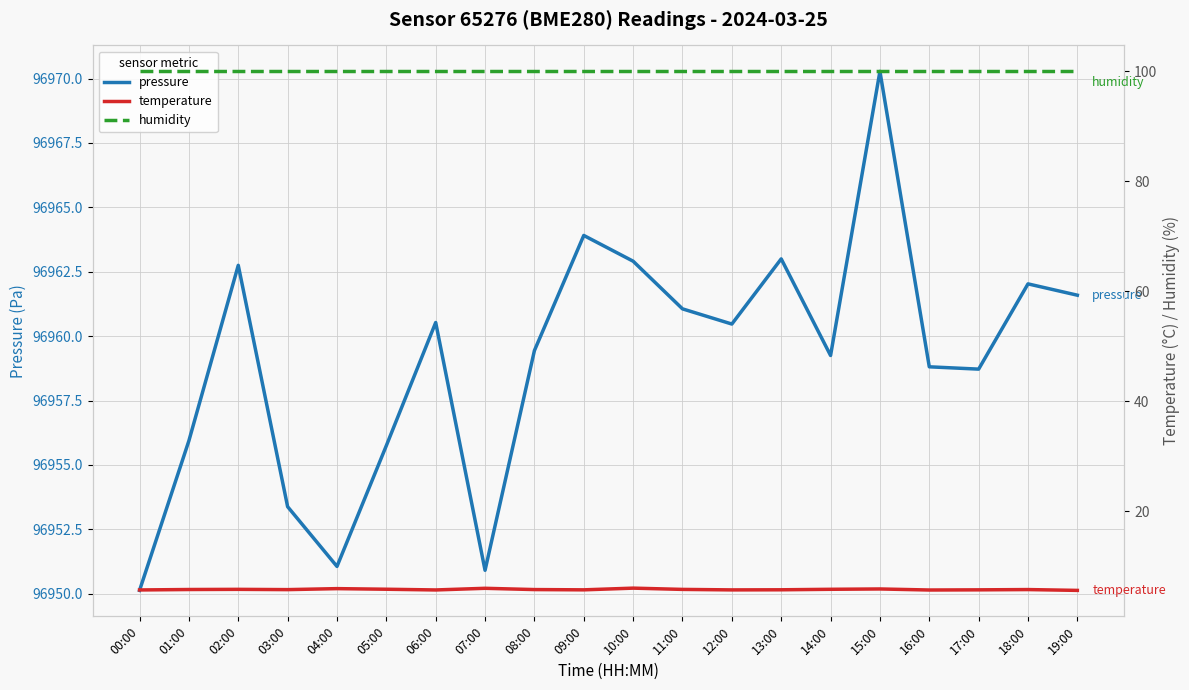

Does the chart display data point markers on the line(s)?

No